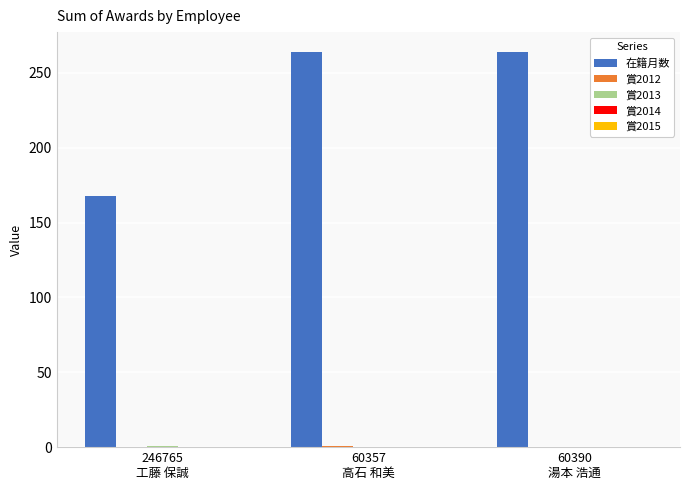

What is the sum of the 在籍月数 values at 60357
高石 和美 and 60390
湯本 浩通?

528